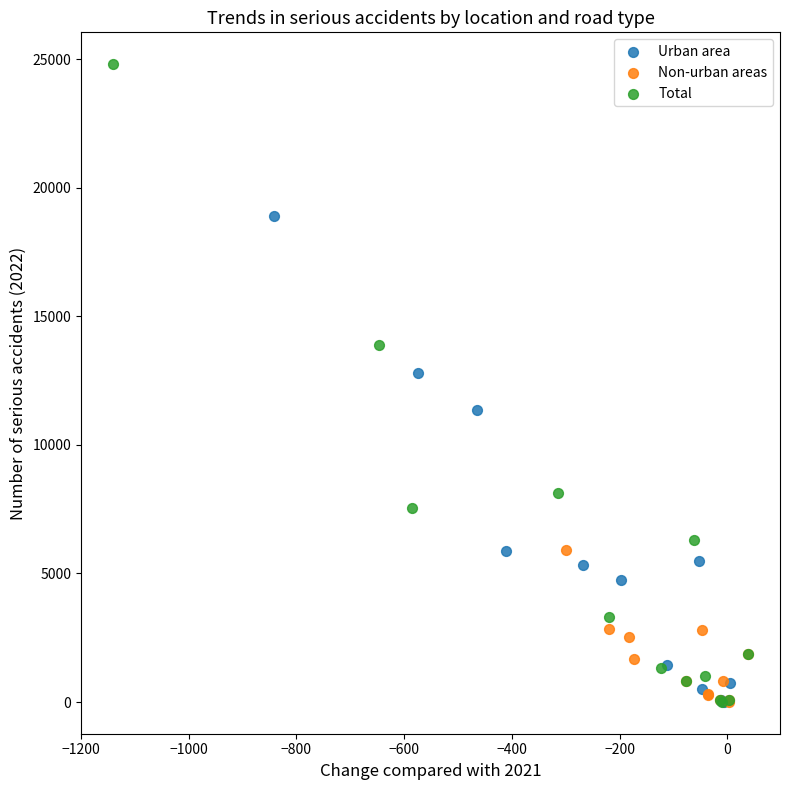

Which series has the largest Y range (max minus min)?

Total